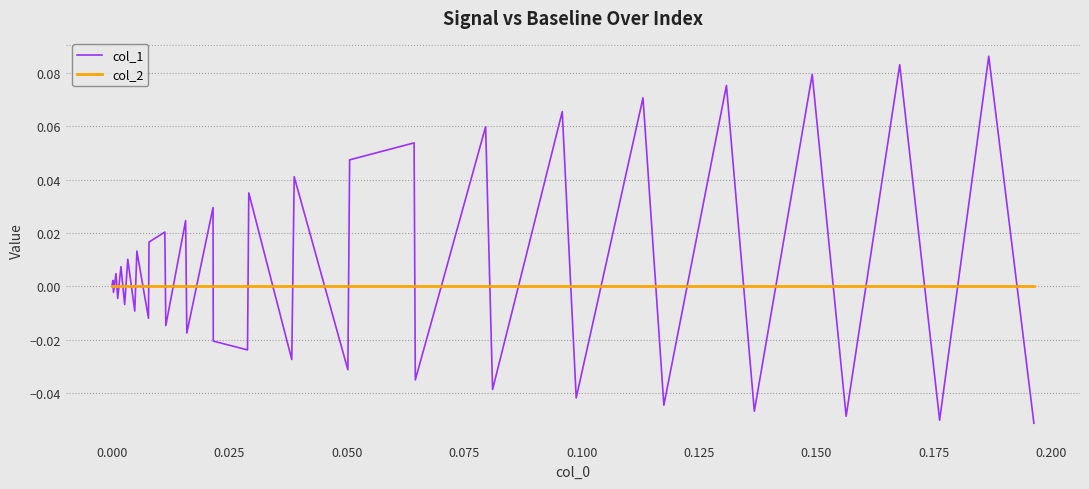

Which series has the largest total across all categories?

col_1